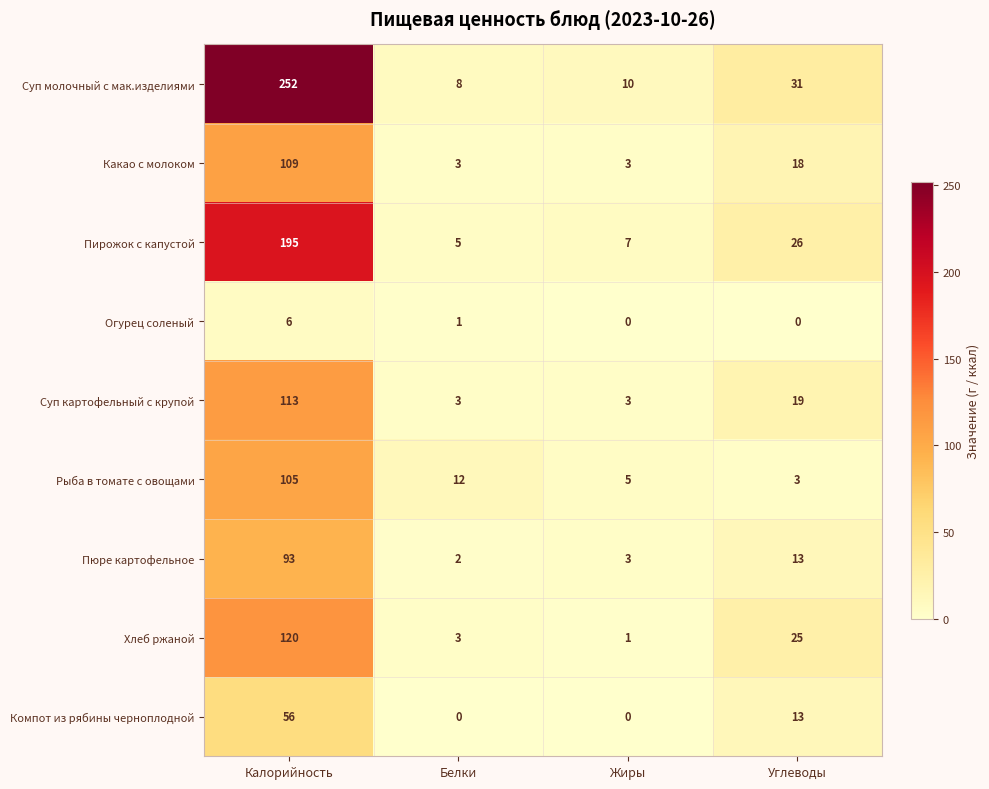

Which series has the largest total across all categories?

Суп молочный с мак.изделиями